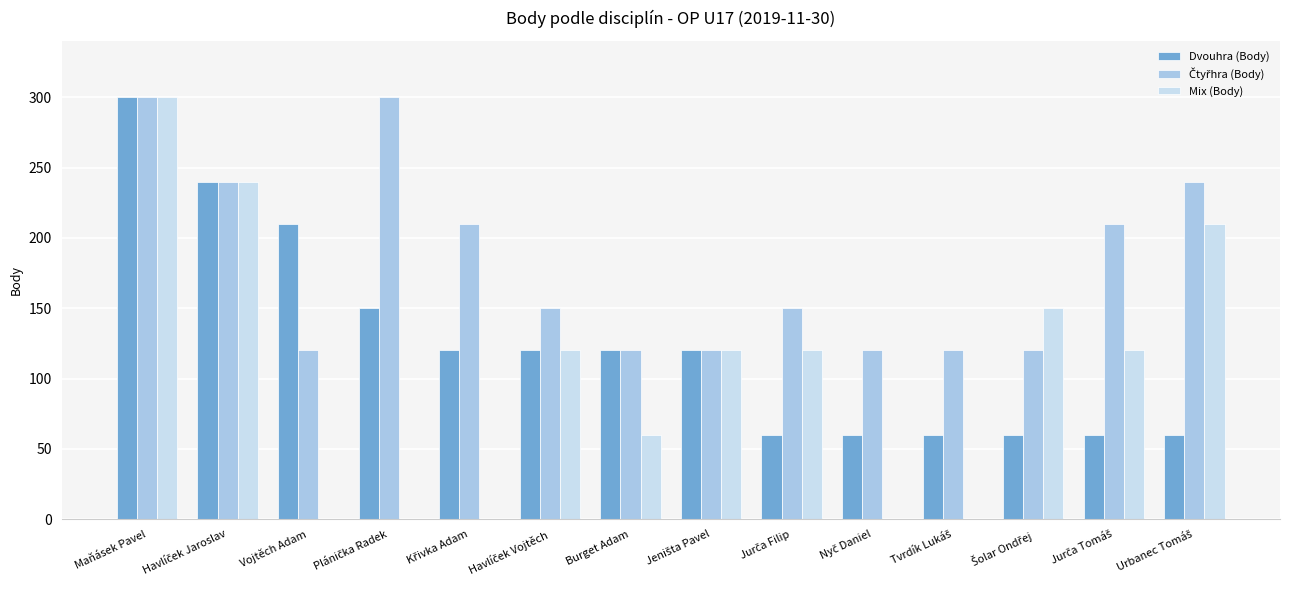

At which category is the sum across all series the highest?

Maňásek Pavel